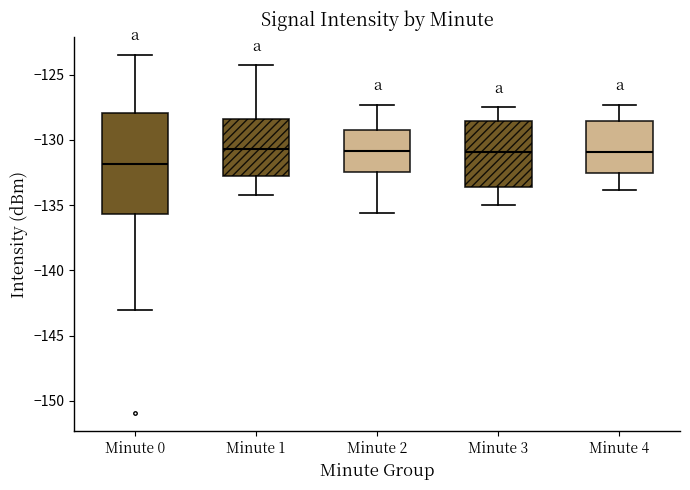

Comparing the boxes themselves (not the whiskers), which one is the tallest?

Minute 0